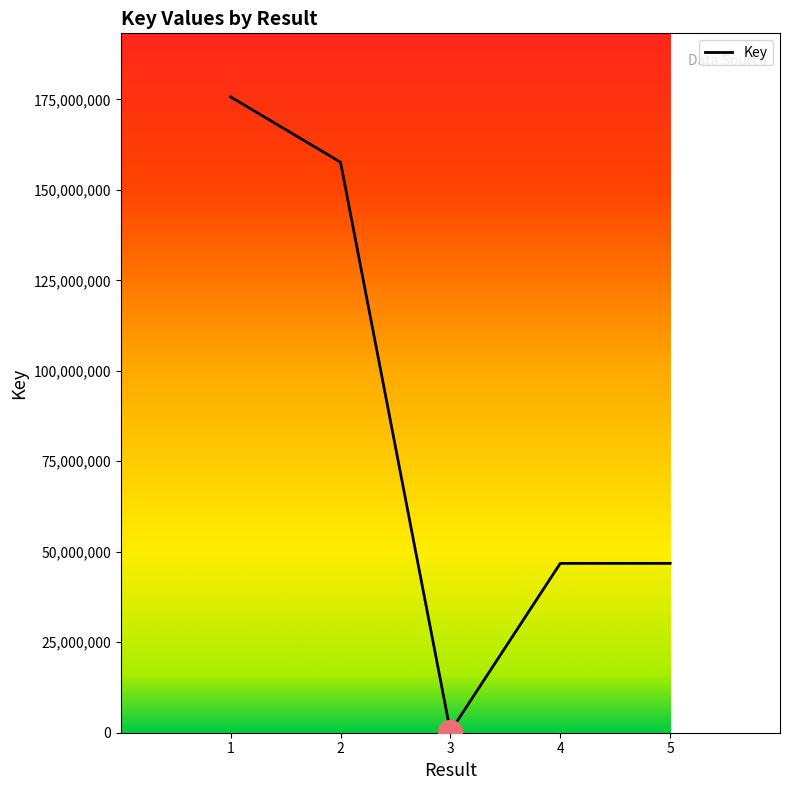

What is the ratio of the value at 1 to the value at 3?

533.3